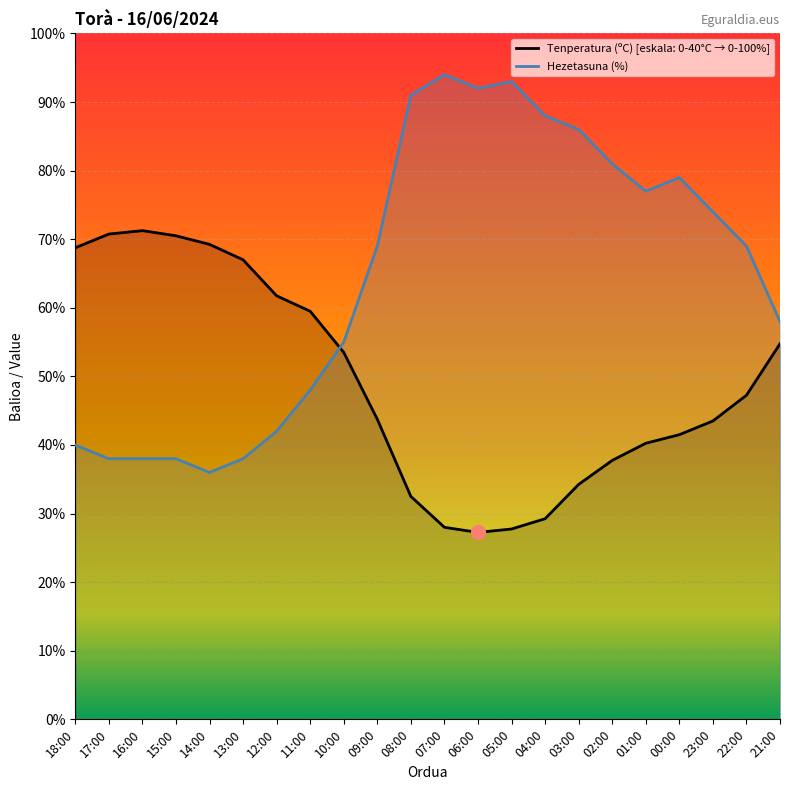

Which series has the largest Y range (max minus min)?

Hezetasuna (%)